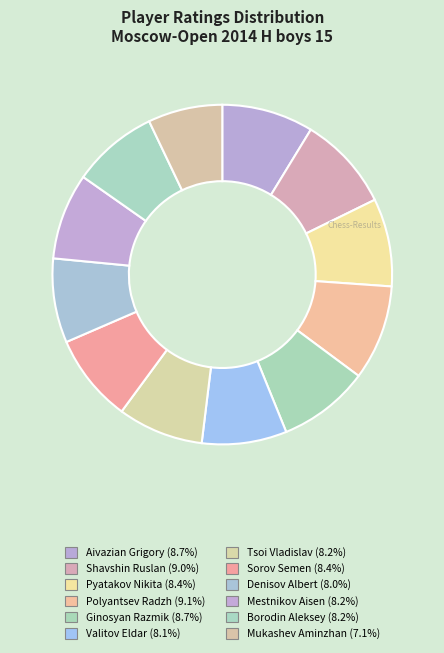

True or false: Tsoi Vladislav accounts for 8% of the total.

True